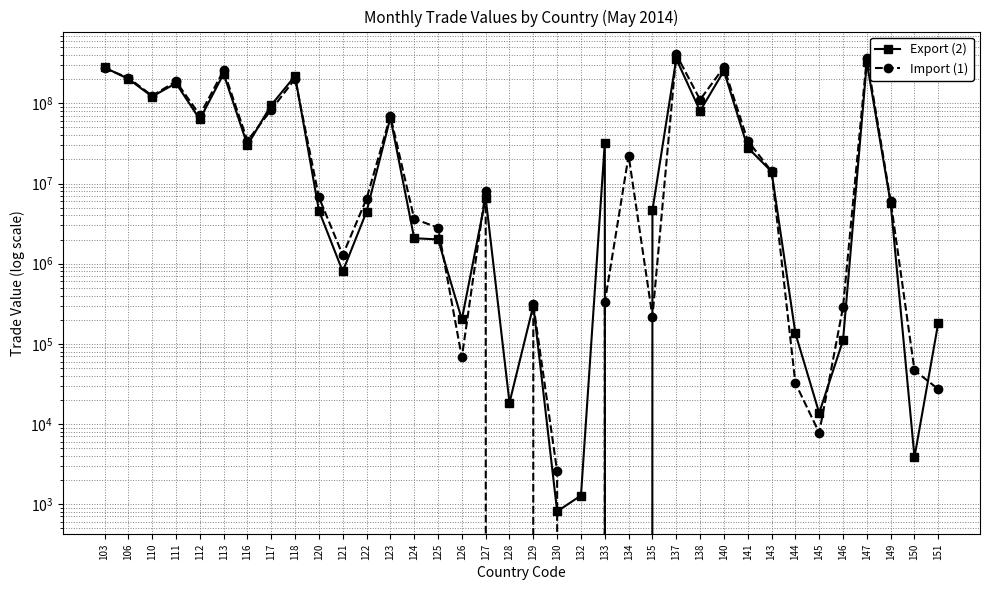

Is it true that Import (1) equals 370835716 at 147?

True